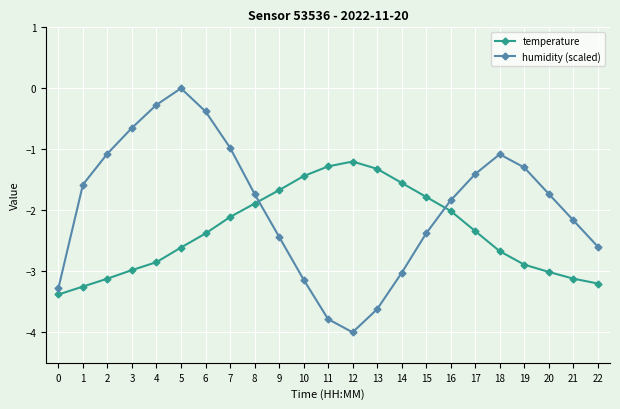

How many intersections are there between humidity (scaled) and temperature?

2